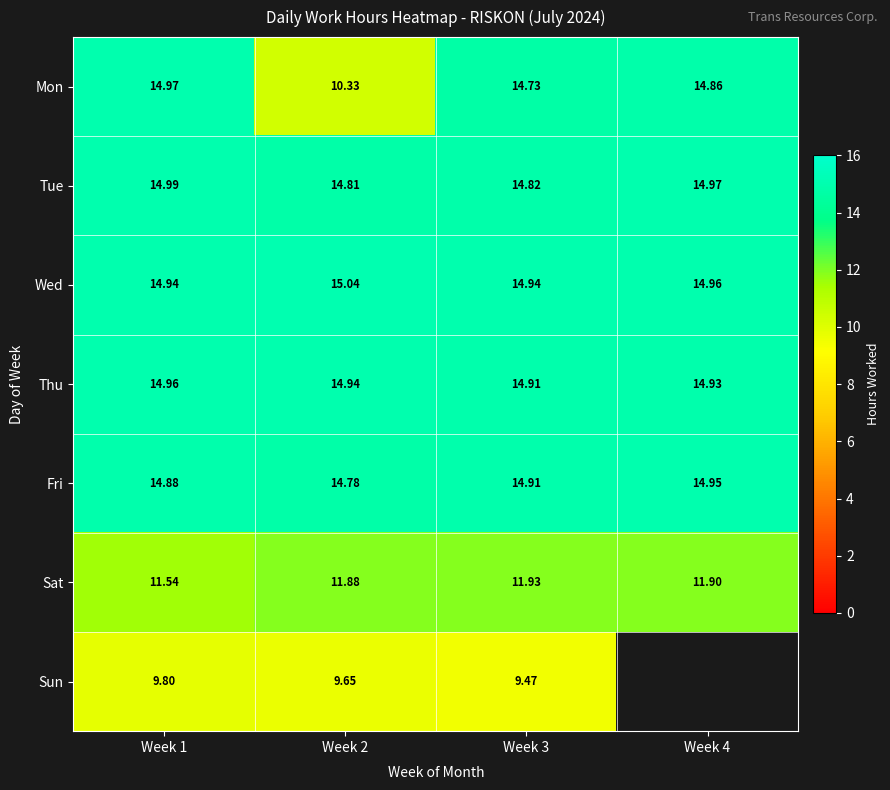

At how many categories does at least one series exceed 14?

4